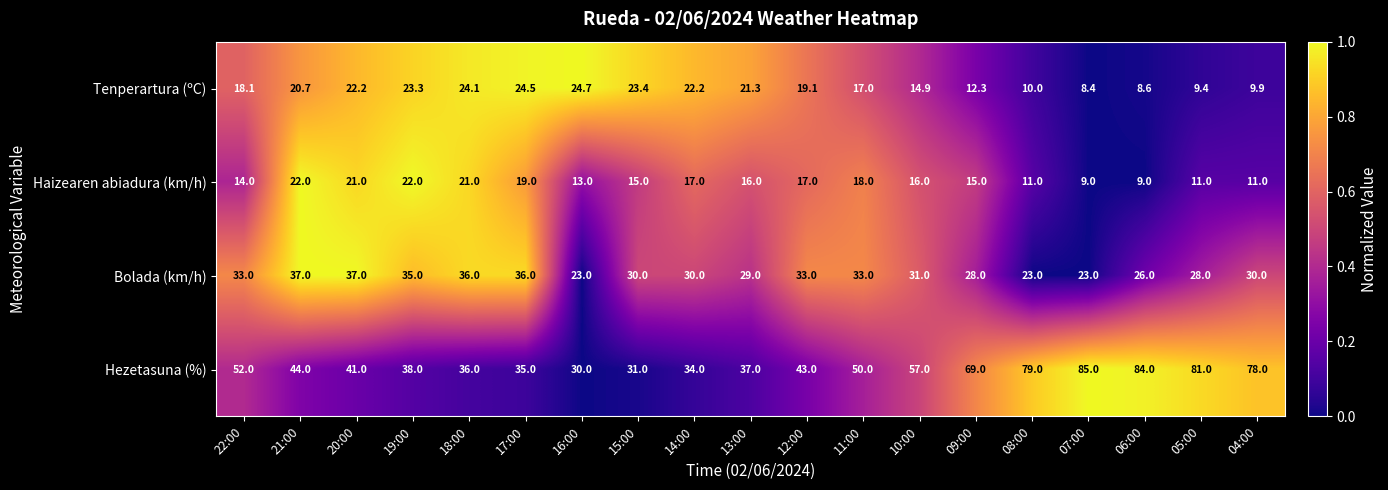

Which series has the largest total across all categories?

Hezetasuna (%)